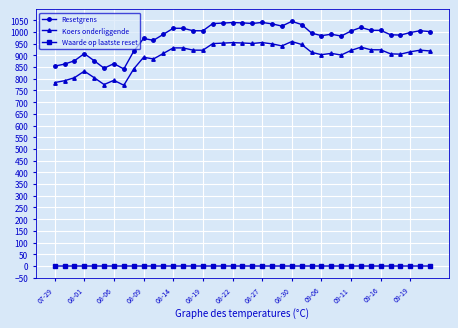

What is the value of the Koers onderliggende point at the 23rd from the left?

948.9